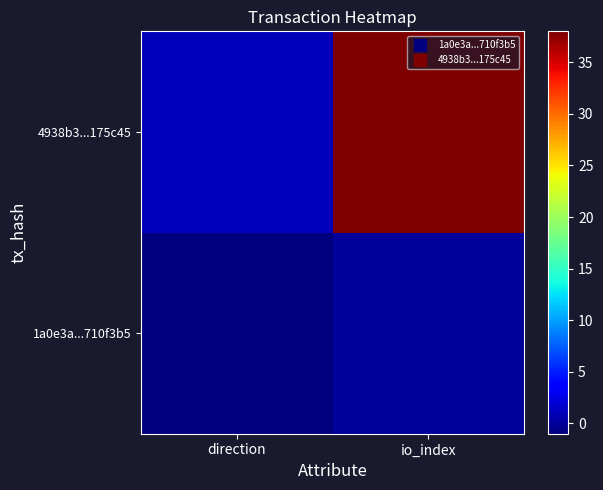

At which category does the chart reach its minimum across all series?

direction